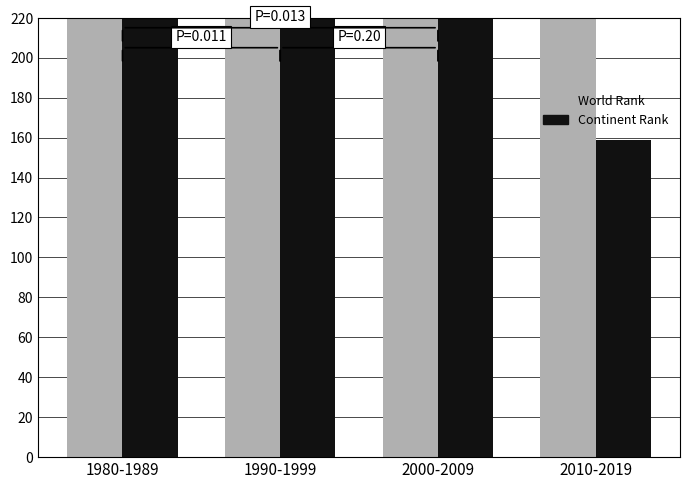

Which category has the lowest value in the Continent Rank series?

2010-2019